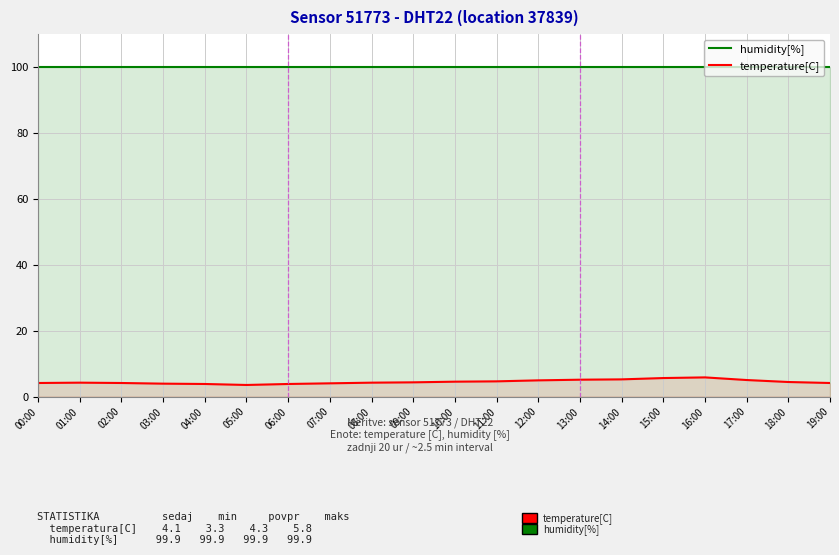

What is the difference between the maximum and minimum values in the temperature[C] series?

2.3